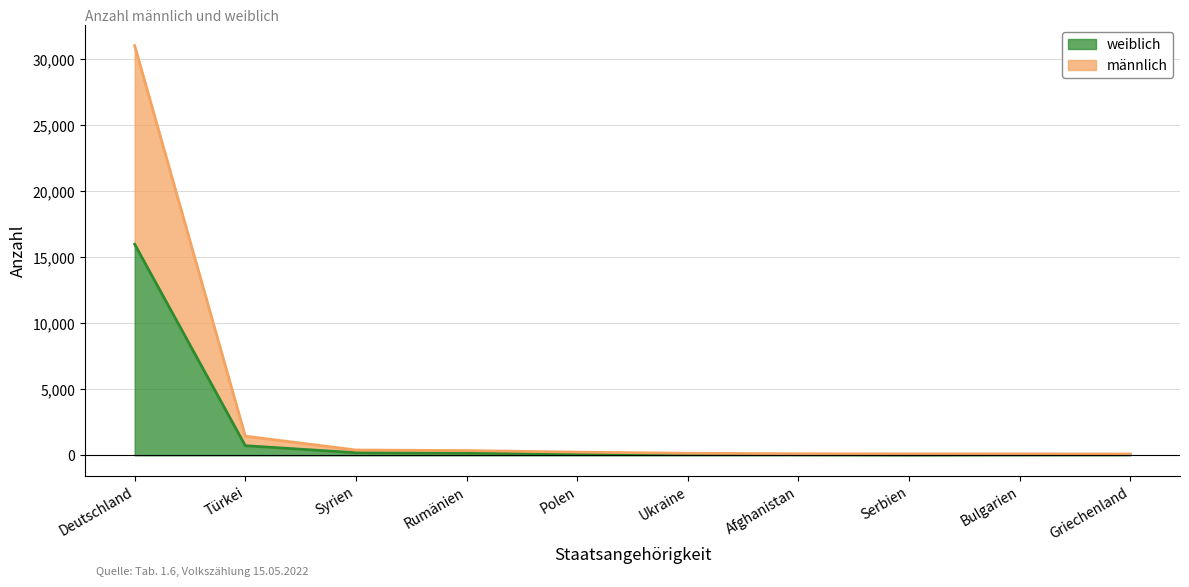

True or false: männlich and weiblich cross at least once.

False